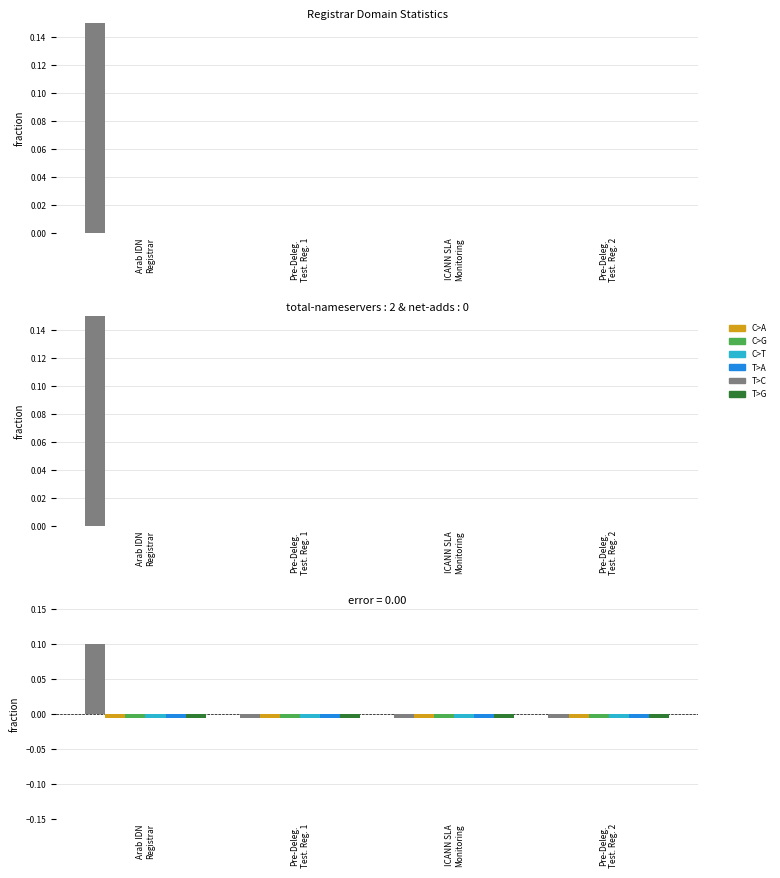

Are the bars grouped side by side (vs. stacked)?

Yes